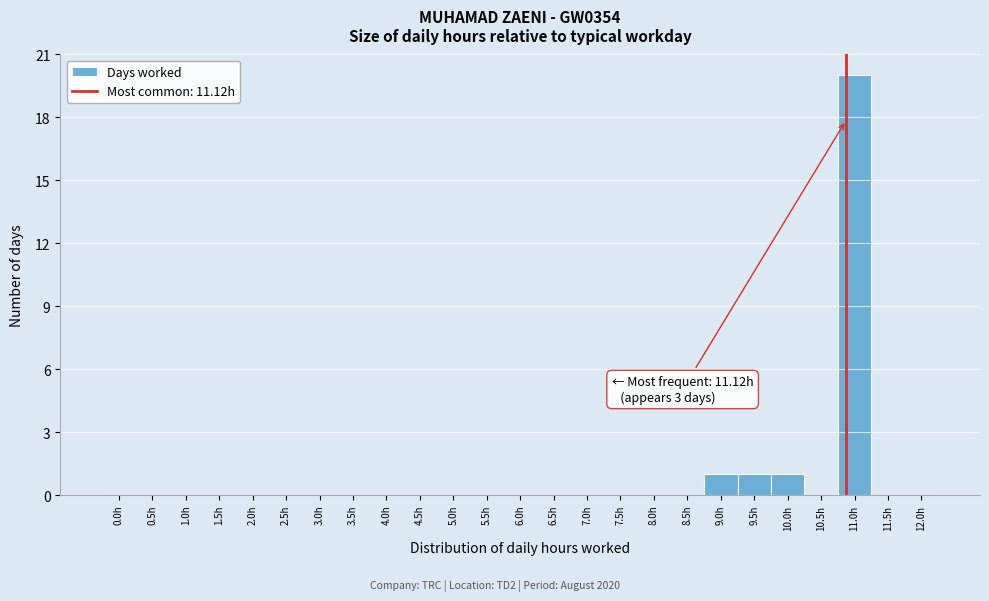

Reading right to left, extract all data points from this chart.

12.0h=0	11.5h=0	11.0h=20	10.5h=0	10.0h=1	9.5h=1	9.0h=1	8.5h=0	8.0h=0	7.5h=0	7.0h=0	6.5h=0	6.0h=0	5.5h=0	5.0h=0	4.5h=0	4.0h=0	3.5h=0	3.0h=0	2.5h=0	2.0h=0	1.5h=0	1.0h=0	0.5h=0	0.0h=0